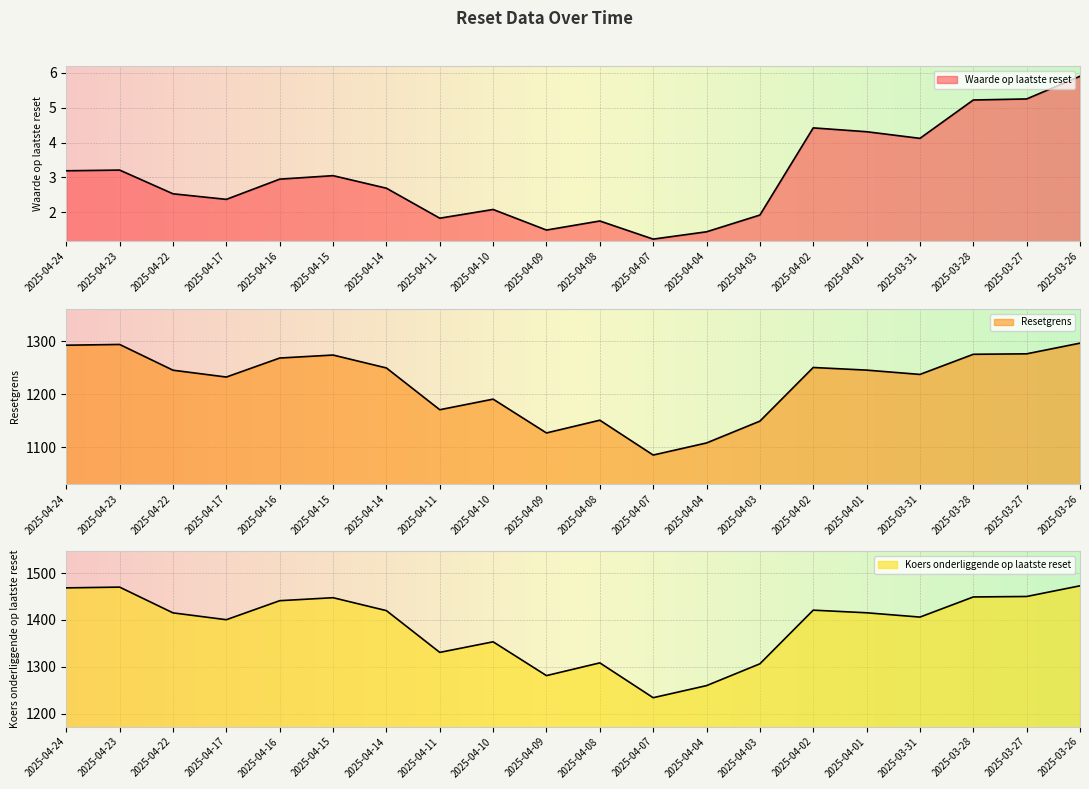

At how many categories does at least one series exceed 1424?

7